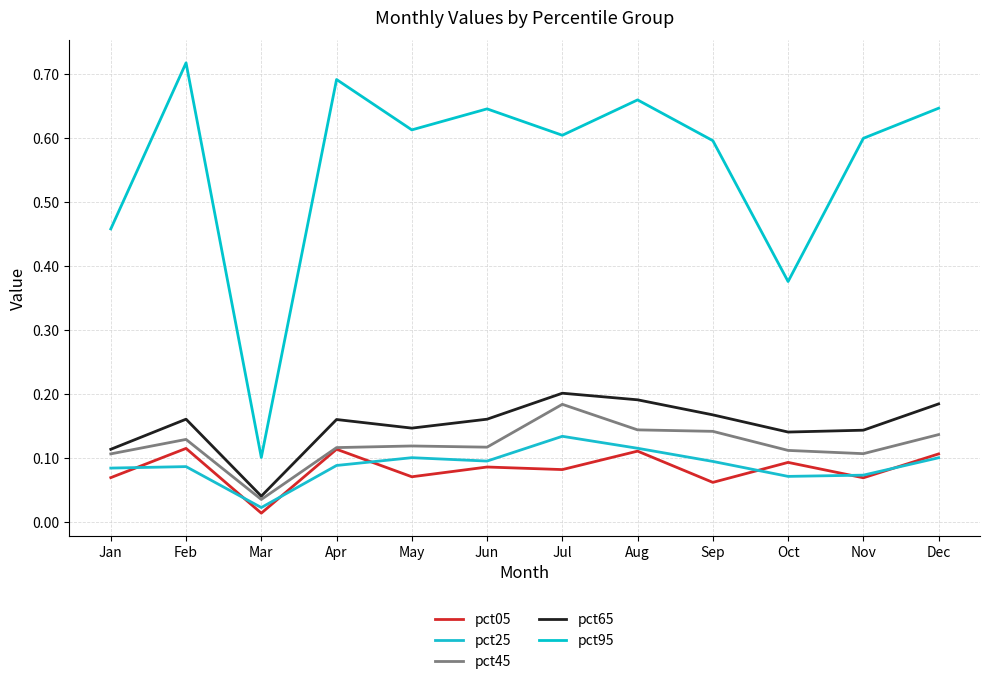

The value of pct45 at Dec is 0.0. True or false?

False